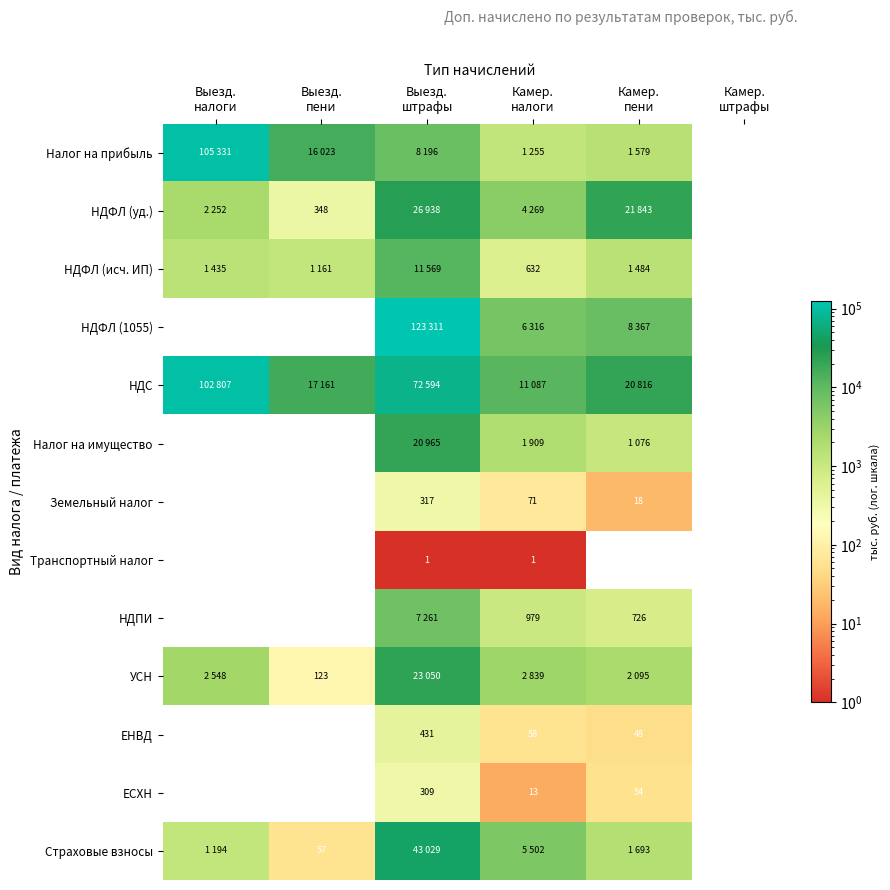

Between Камер.
пени and Выезд.
пени, which is larger?

Выезд.
пени